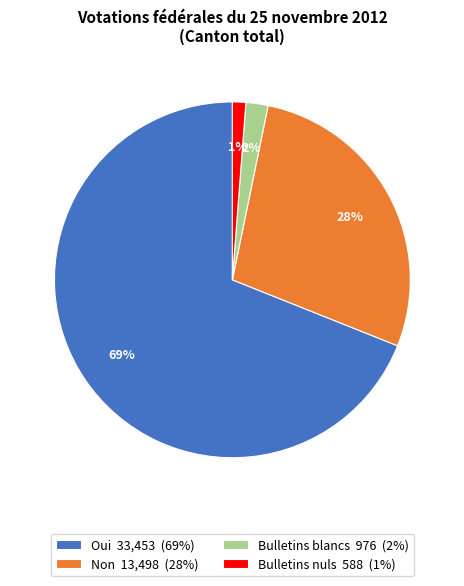

Between Bulletins blancs 976 (2%) and Non 13,498 (28%), which is larger?

Non 13,498 (28%)